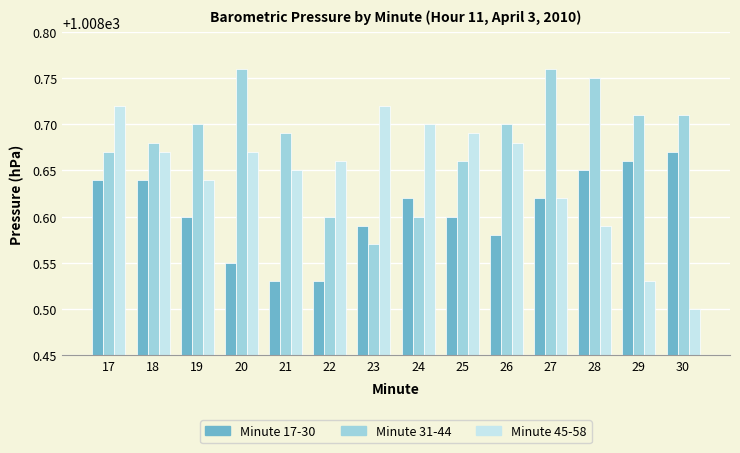

Which category has the lowest value in the Minute 45-58 series?

30